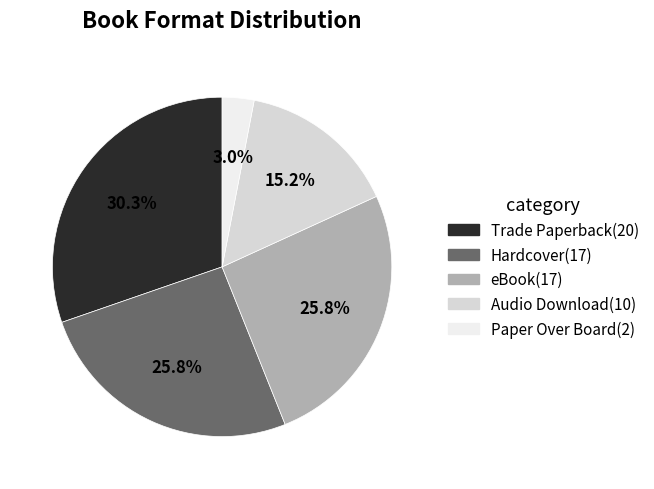

To the nearest percent, what is the difference between the largest and smallest slice percentages?

27%